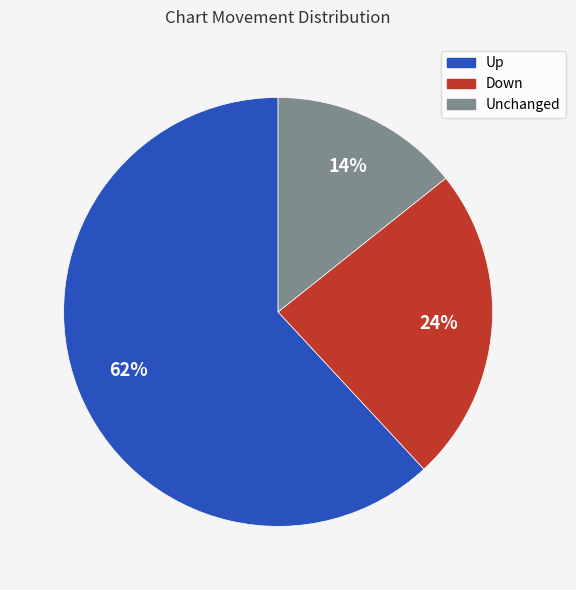

How many segments does this pie chart have?

3